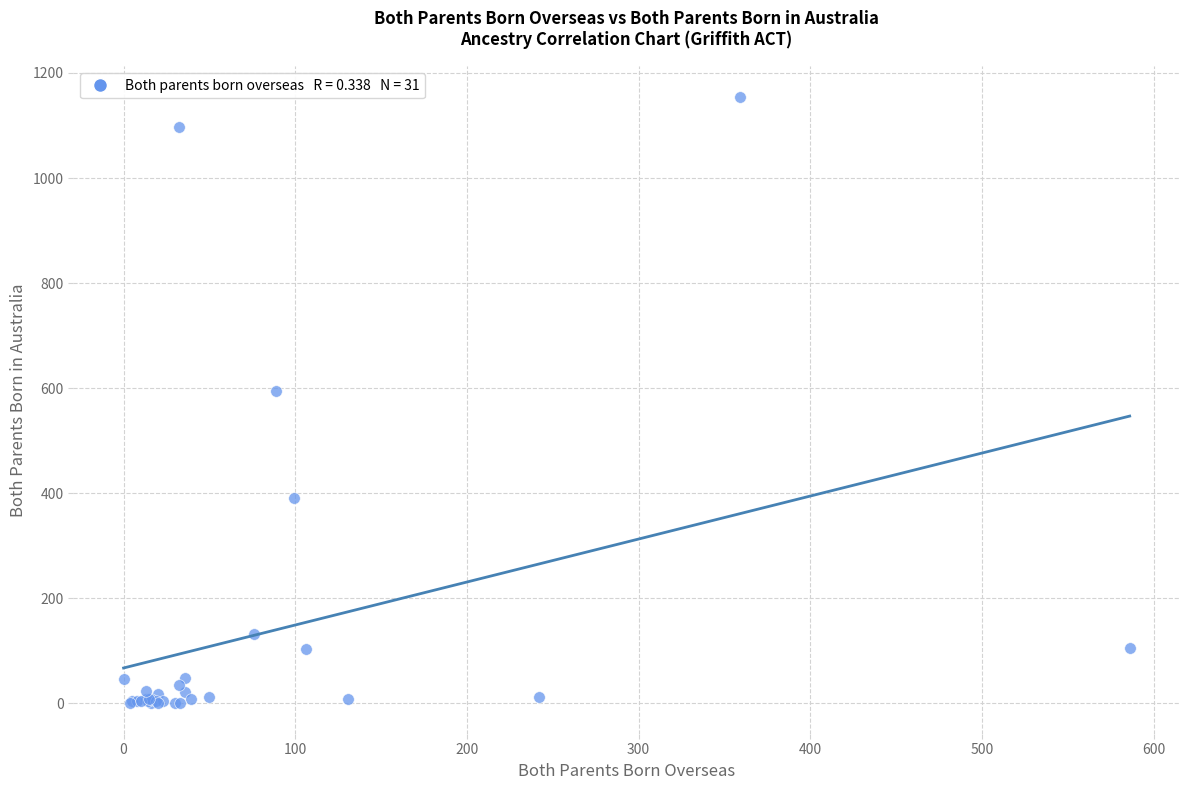

What Y value in the scatter plot is closest to 577?

594